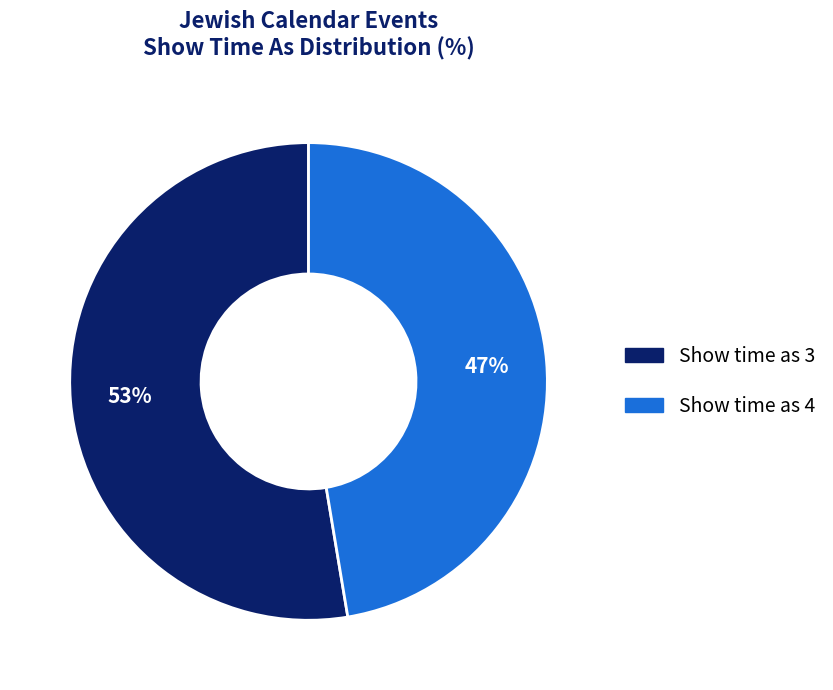

To the nearest percent, what percentage of the pie is Show time as 4?

47%